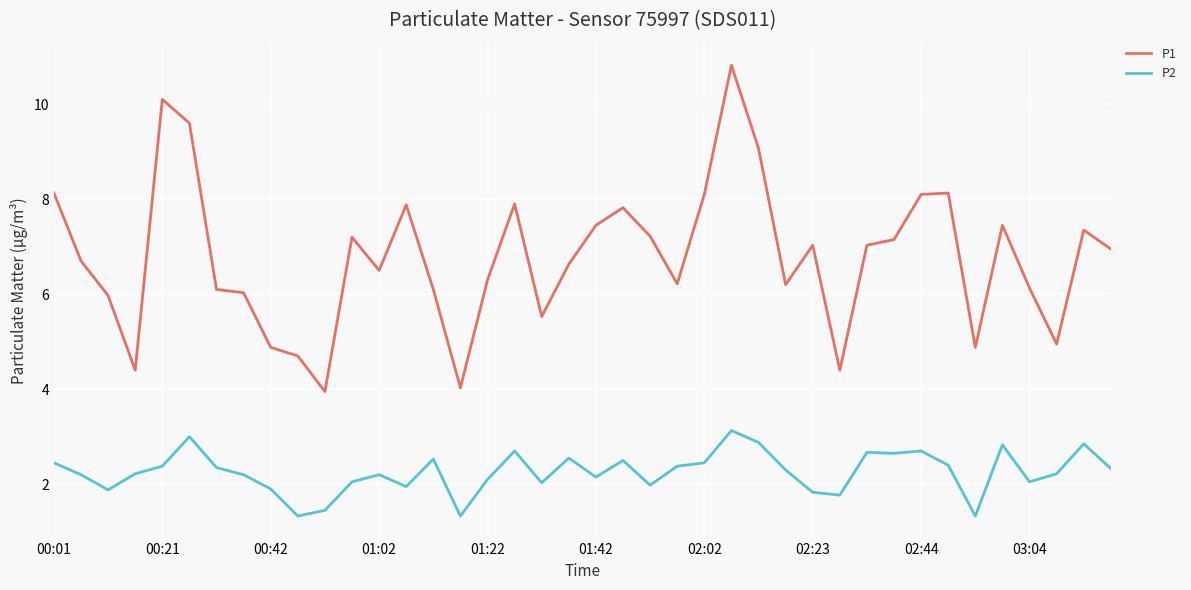

What is the sum of all P2 values?

90.2